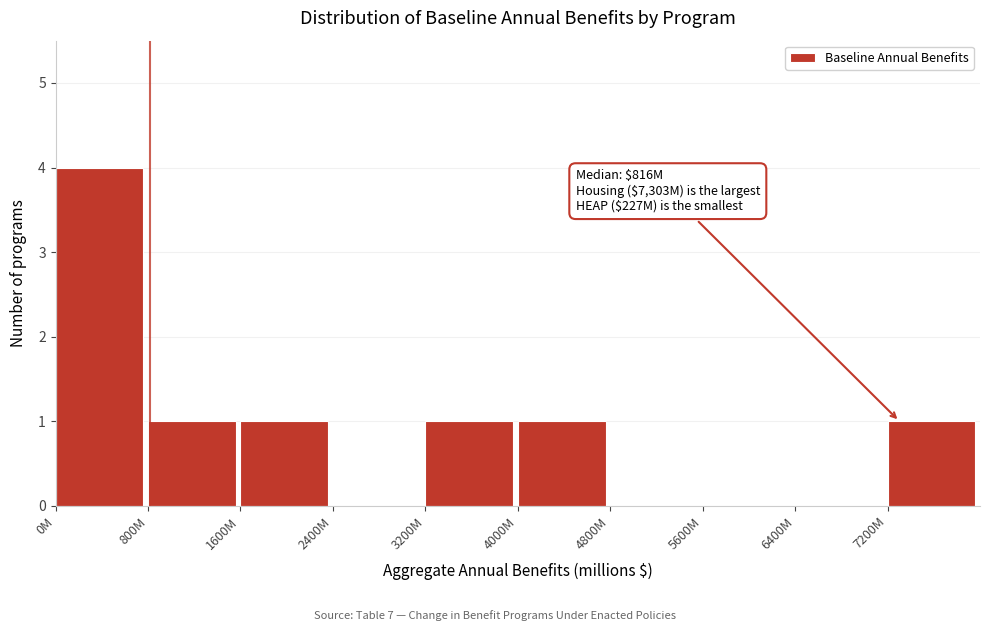

Reading left to right, what are all the values shown in this chart?

0M=4	800M=1	1600M=1	2400M=0	3200M=1	4000M=1	4800M=0	5600M=0	6400M=0	7200M=1